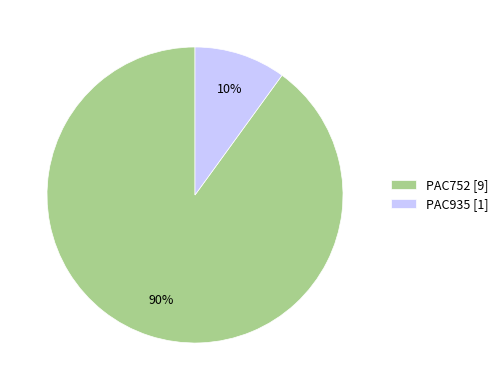

Between PAC935 [1] and PAC752 [9], which is larger?

PAC752 [9]